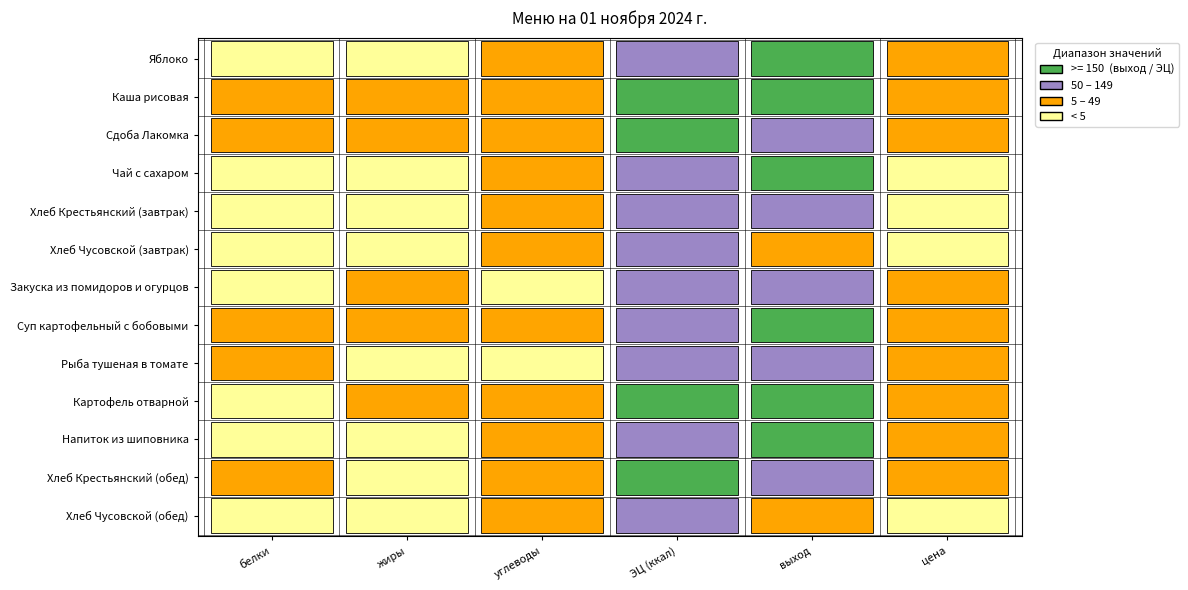

The Сдоба Лакомка series shows 100.5 at 4. True or false?

False